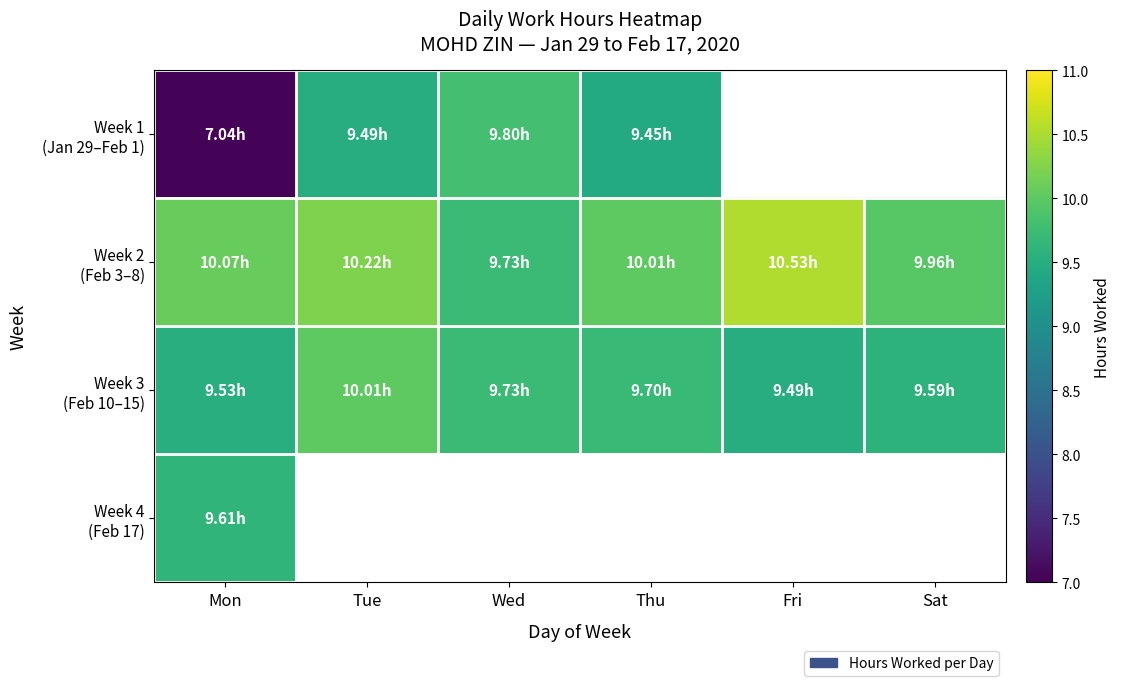

Between Mon and Tue, which is larger?

Tue